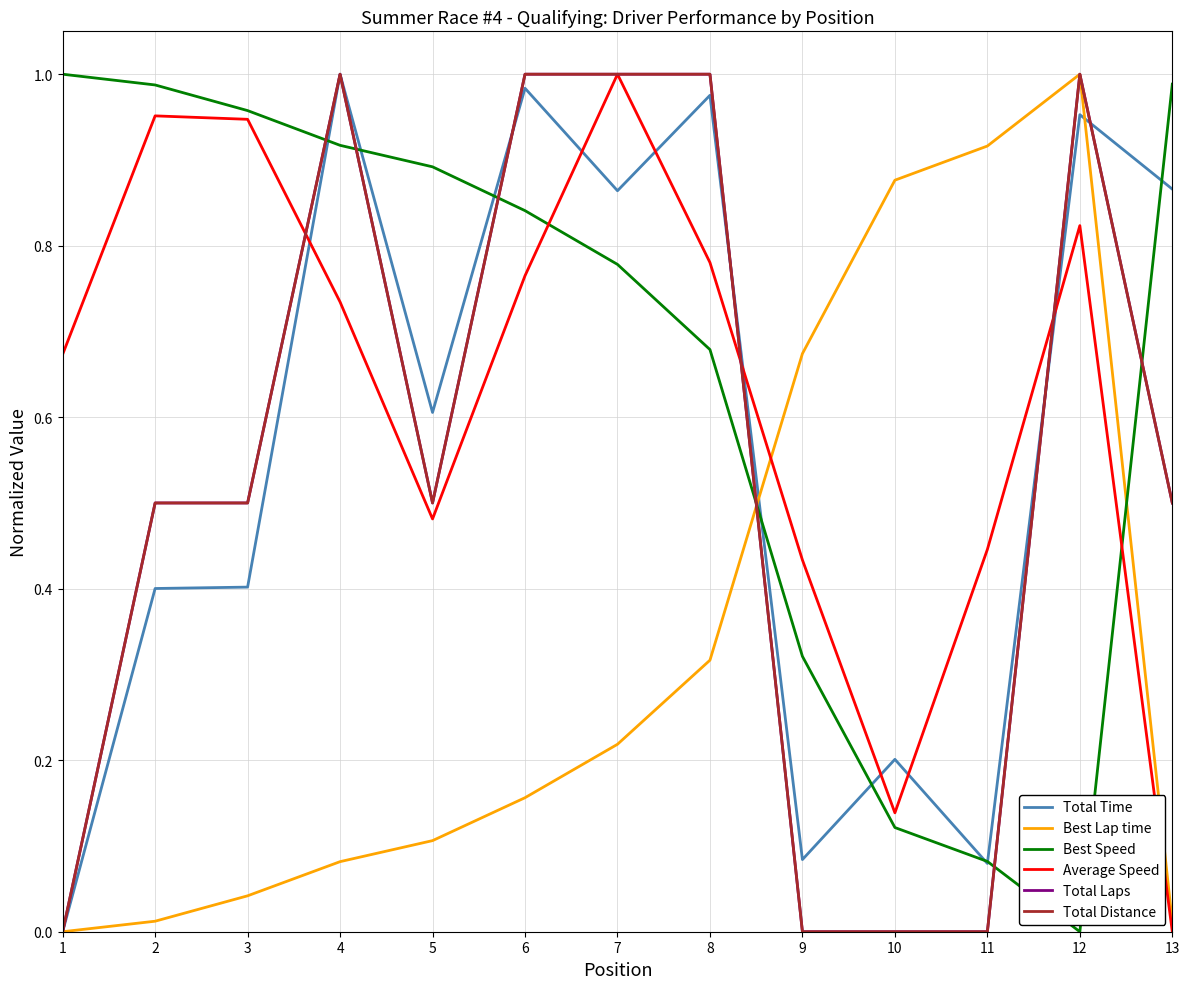

Reading left to right, what are all the values shown in this chart?

Total Time: 1=0.0	2=0.4	3=0.4	4=1.0	5=0.6	6=1.0	7=0.9	8=1.0	9=0.1	10=0.2	11=0.1	12=1.0	13=0.9
Best Lap time: 1=0.0	2=0.0	3=0.0	4=0.1	5=0.1	6=0.2	7=0.2	8=0.3	9=0.7	10=0.9	11=0.9	12=1.0	13=0.0
Best Speed: 1=1.0	2=1.0	3=1.0	4=0.9	5=0.9	6=0.8	7=0.8	8=0.7	9=0.3	10=0.1	11=0.1	12=0.0	13=1.0
Average Speed: 1=0.7	2=1.0	3=0.9	4=0.7	5=0.5	6=0.8	7=1.0	8=0.8	9=0.4	10=0.1	11=0.4	12=0.8	13=0.0
Total Laps: 1=0.0	2=0.5	3=0.5	4=1.0	5=0.5	6=1.0	7=1.0	8=1.0	9=0.0	10=0.0	11=0.0	12=1.0	13=0.5
Total Distance: 1=0.0	2=0.5	3=0.5	4=1.0	5=0.5	6=1.0	7=1.0	8=1.0	9=0.0	10=0.0	11=0.0	12=1.0	13=0.5